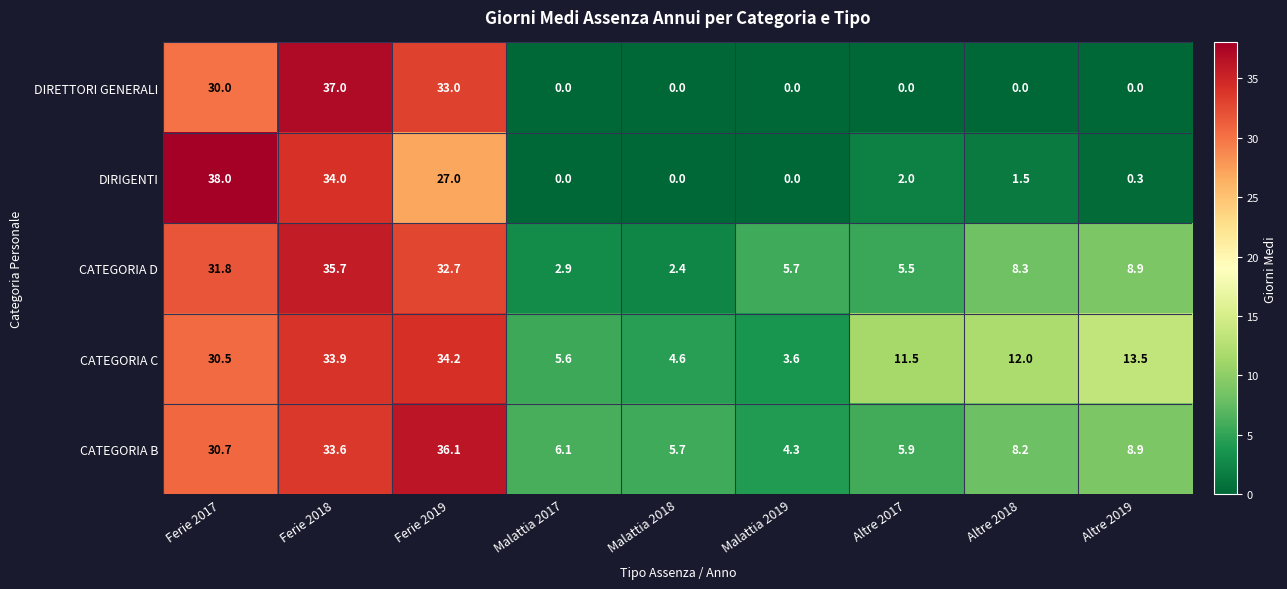

What is the total value across all series at Malattia 2019?

13.6